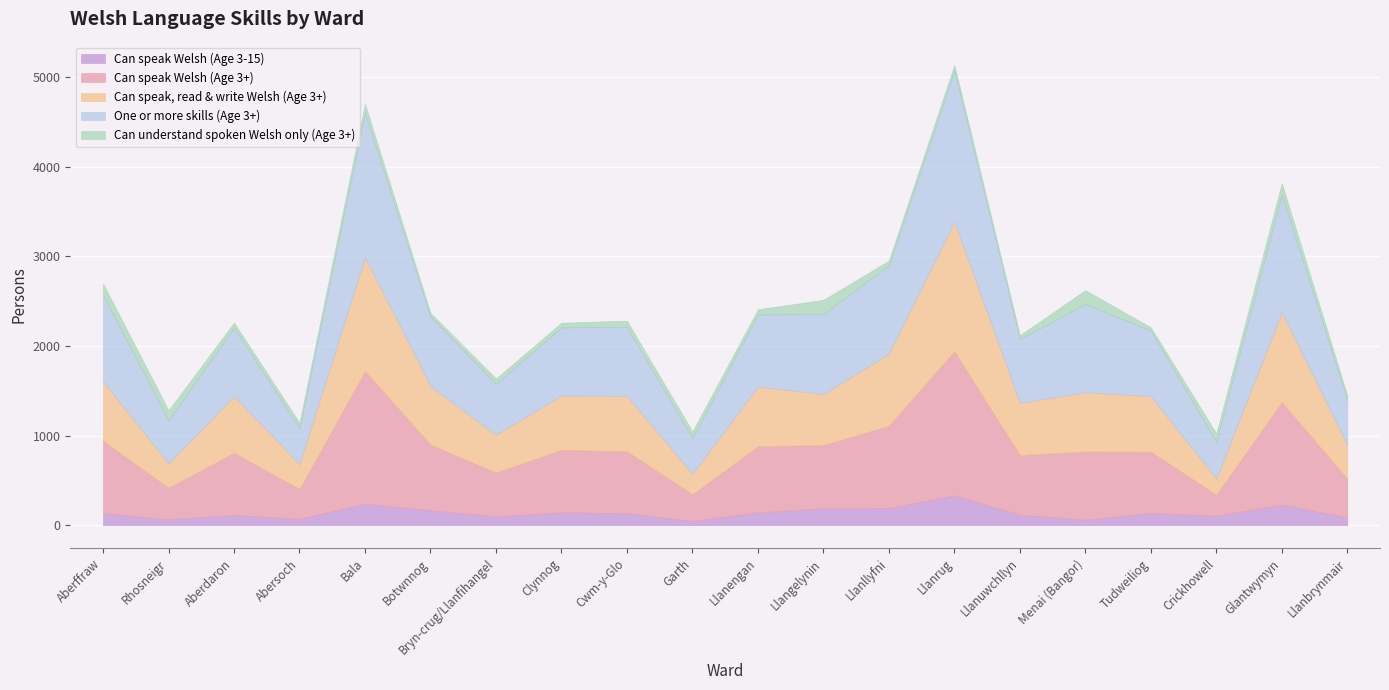

True or false: One or more skills (Age 3+) has a value of 771 at Cwm-y-Glo.

True